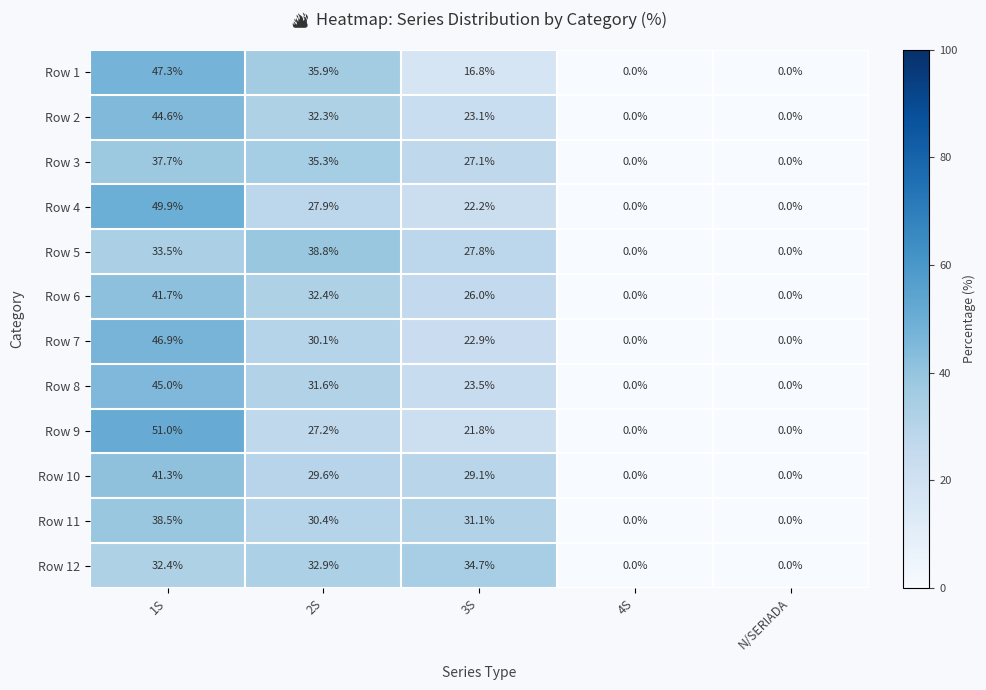

What is the difference between the maximum and minimum values in the Row 5 series?

38.8